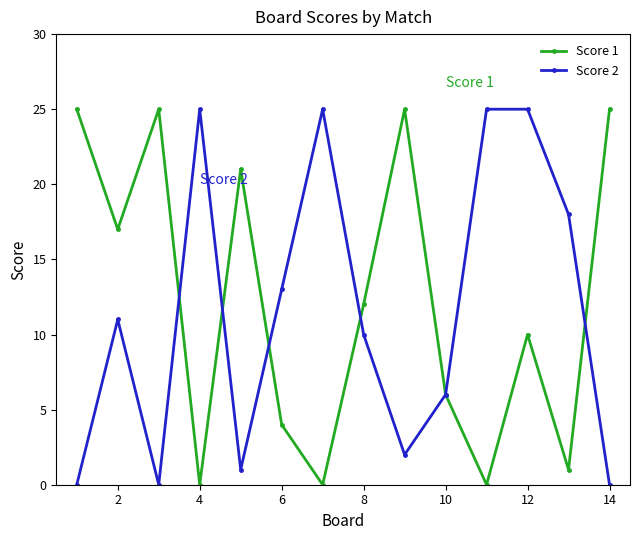

Which series has the largest total across all categories?

Score 1